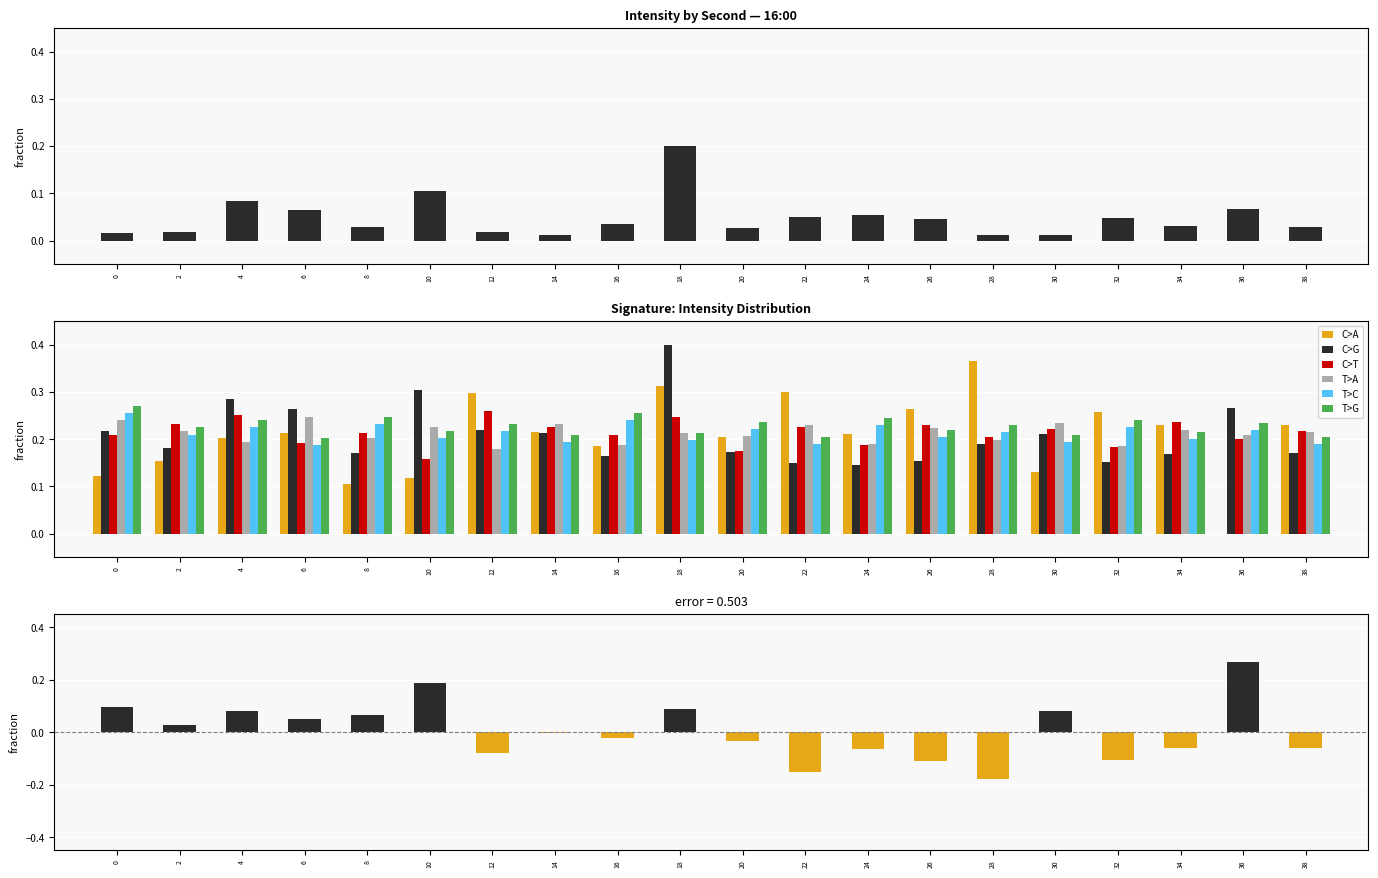

What is the average value of the T>C series?

0.2